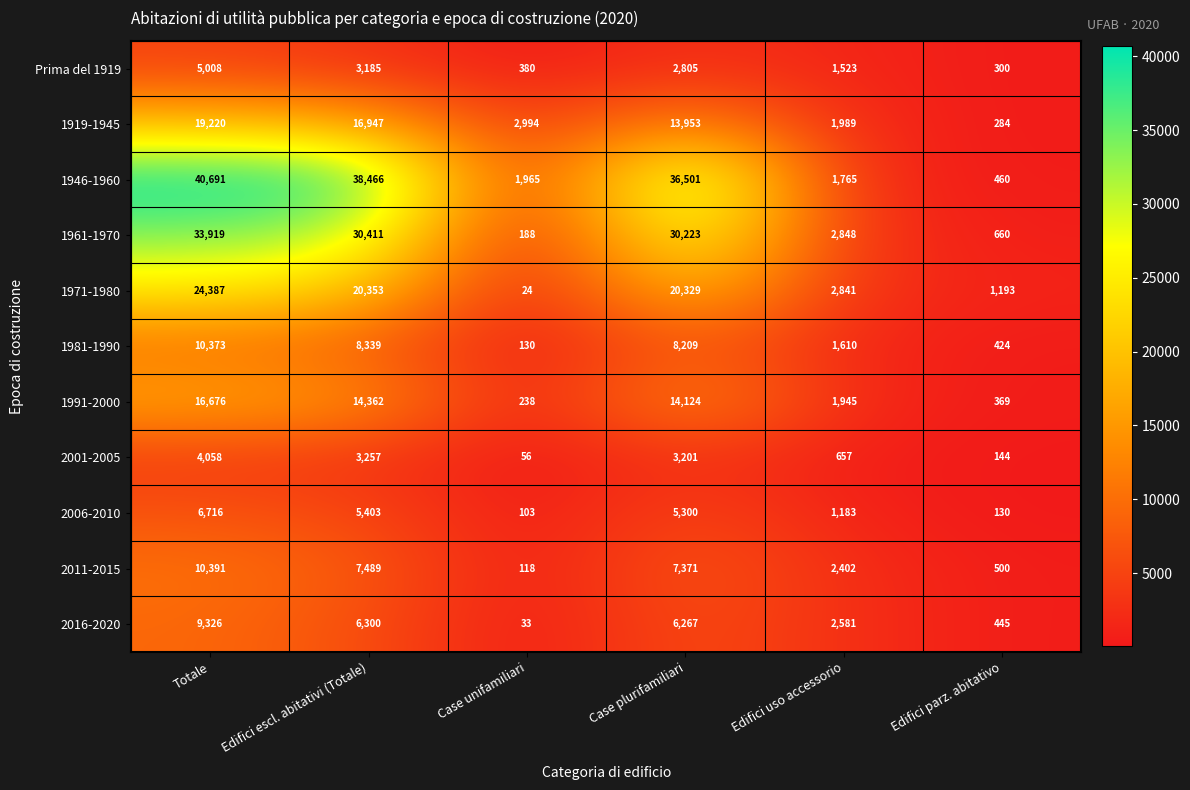

At which category is the sum across all series the highest?

Totale